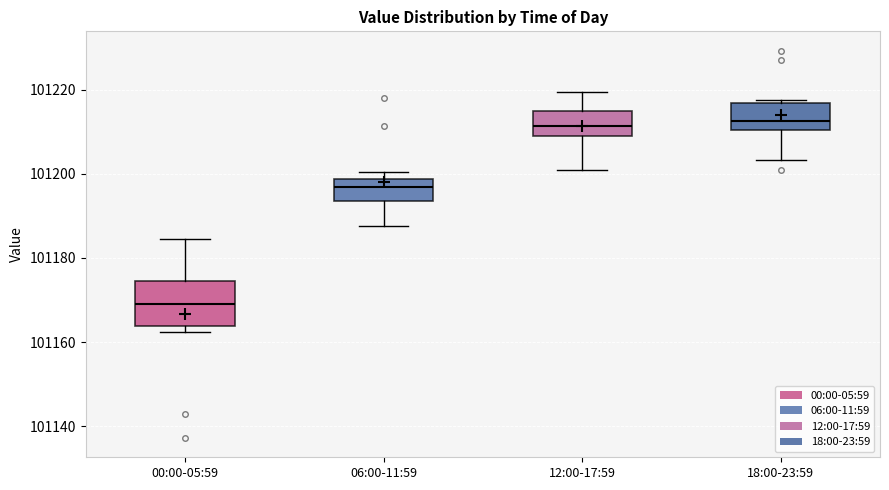

Comparing the boxes themselves (not the whiskers), which one is the tallest?

00:00-05:59